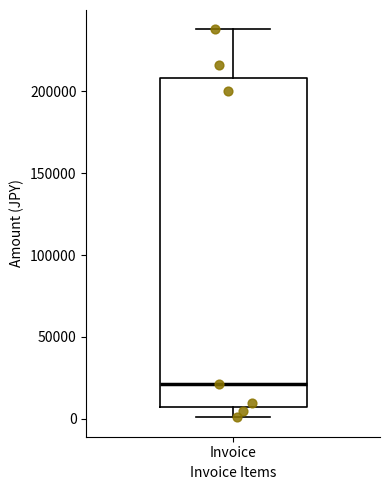

Transcribe this box plot: give where the median line is, the range the box spans, and where the two whiskers end, as read against the y-axis. The values are not printed on the chart, so give them approximately, as read against the axis.

median 20000, box 10000 to 210000, whiskers 0 to 240000